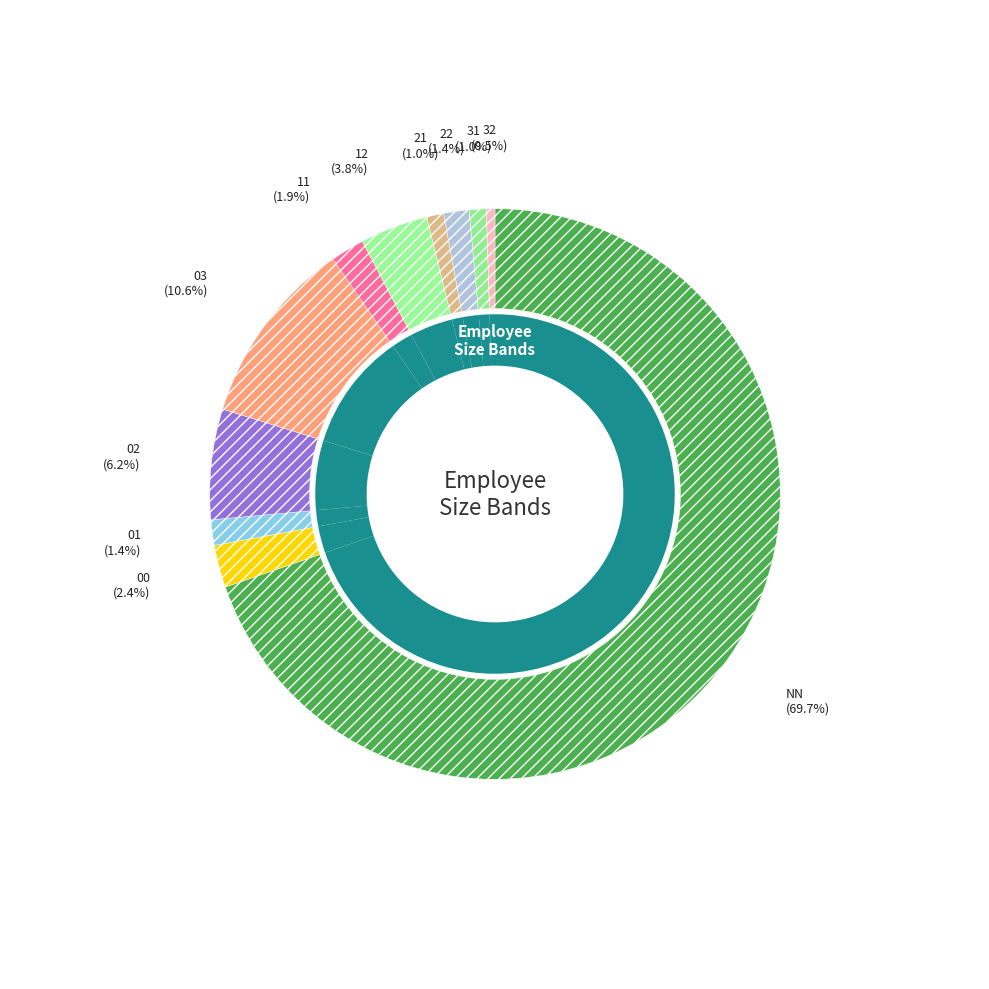

To the nearest percent, what is the difference between the NN and 03 slice percentages?

59%